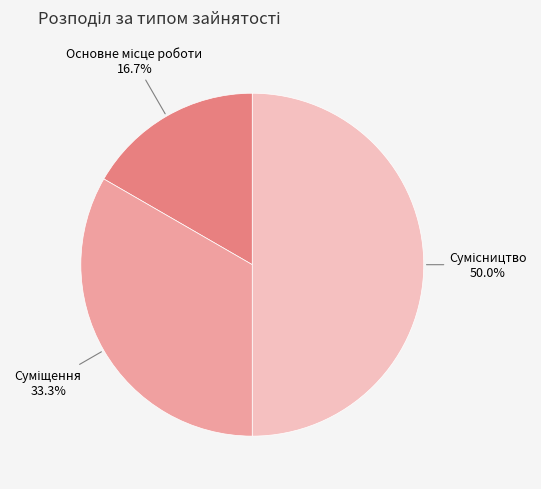

Is the sum of Суміщення and Основне місце роботи greater than half?

No